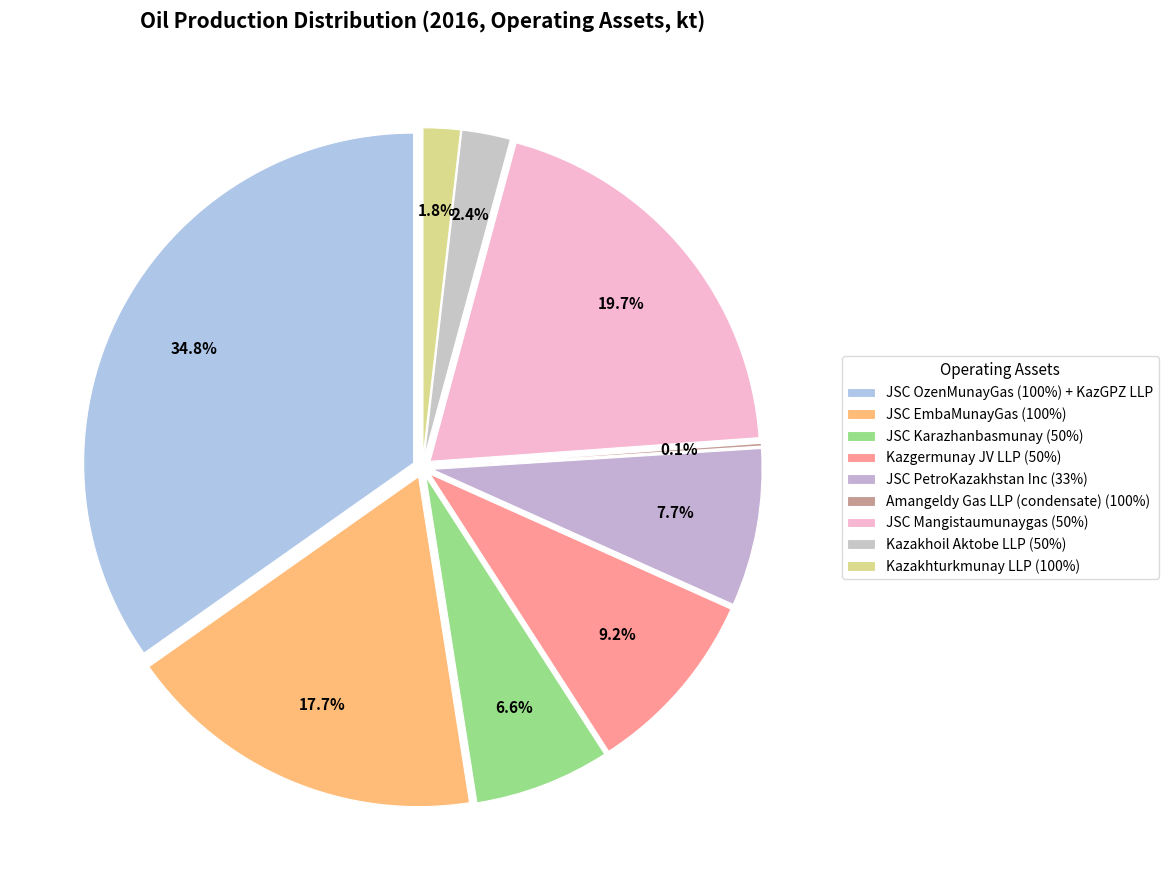

To the nearest percent, what is the difference between the JSC OzenMunayGas (100%) + KazGPZ LLP and JSC Karazhanbasmunay (50%) slice percentages?

28%